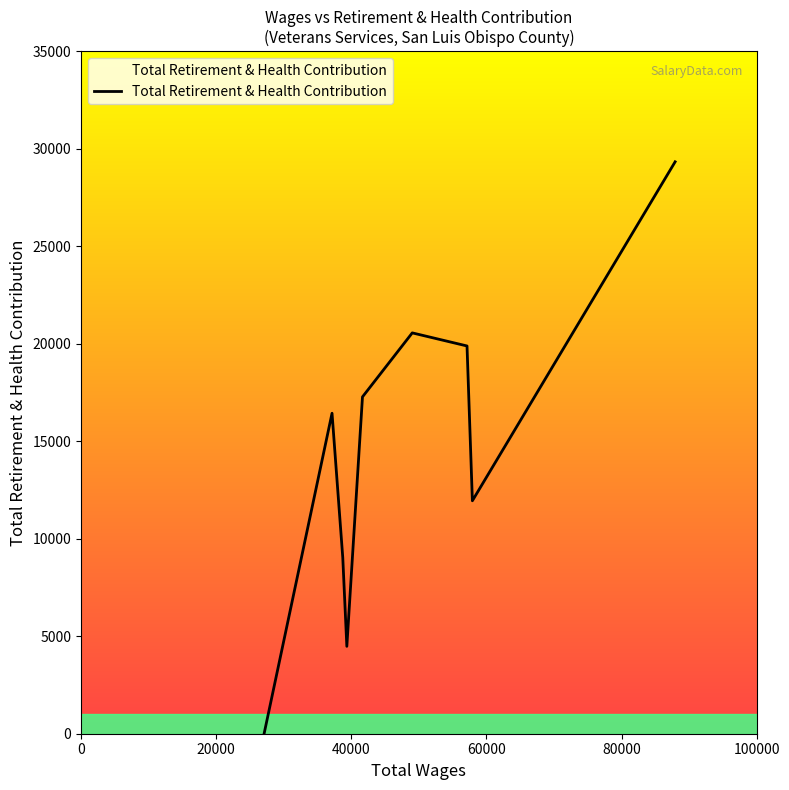

What is the greatest value displayed?

29328